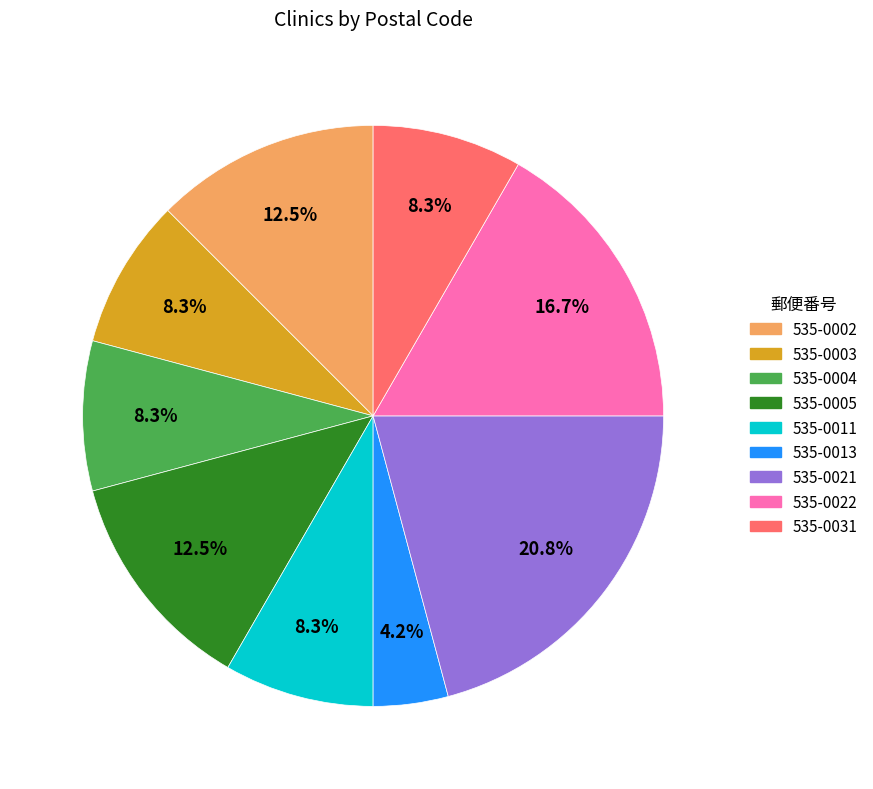

The 535-0021 slice represents 21% of the pie. True or false?

True